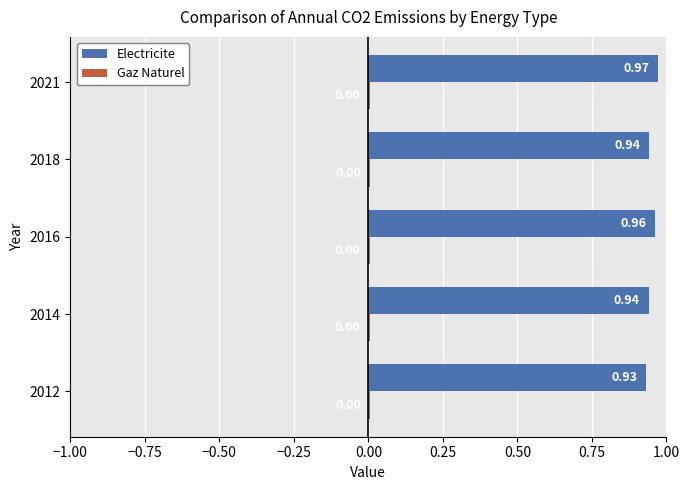

Which series changed the most between 2018 and 2021?

Electricite